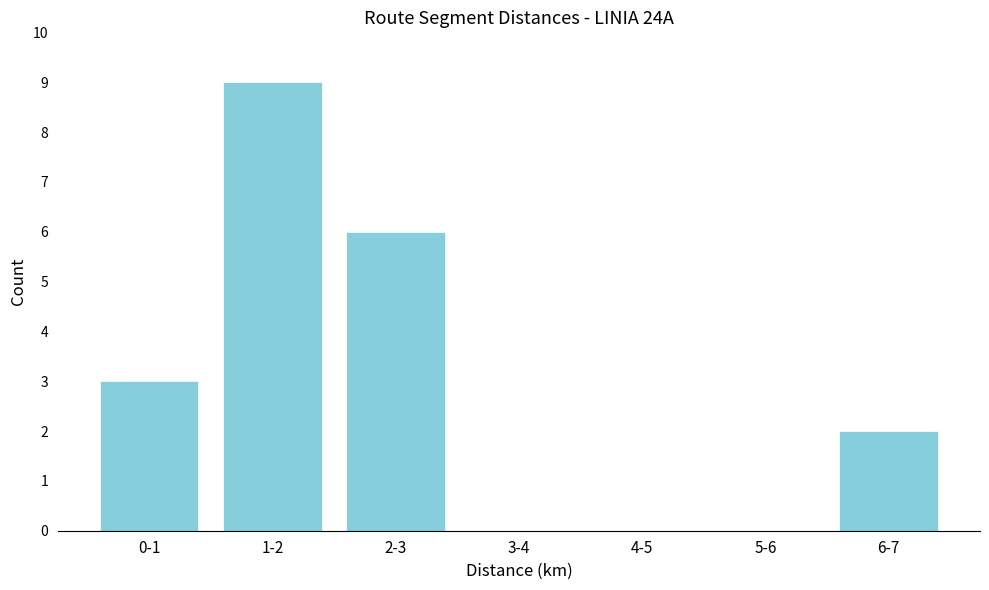

Reading left to right, list all the values displayed in this chart.

0-1=3	1-2=9	2-3=6	3-4=0	4-5=0	5-6=0	6-7=2